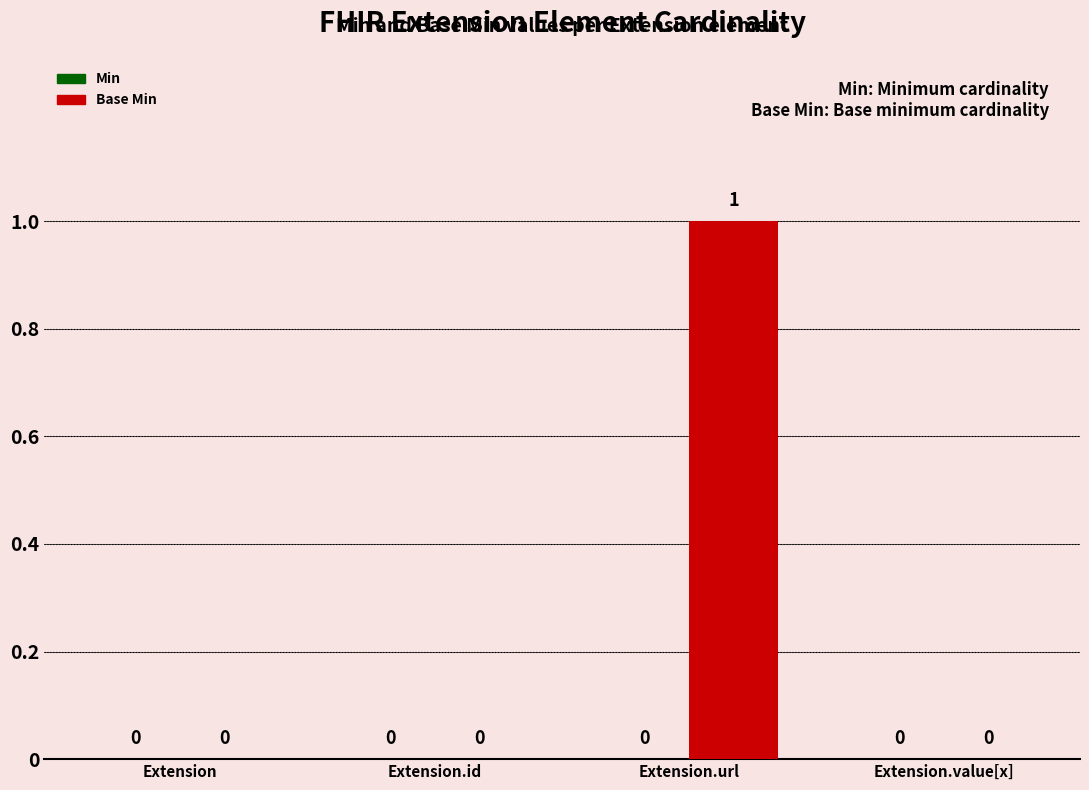

Are the bars grouped side by side (vs. stacked)?

No